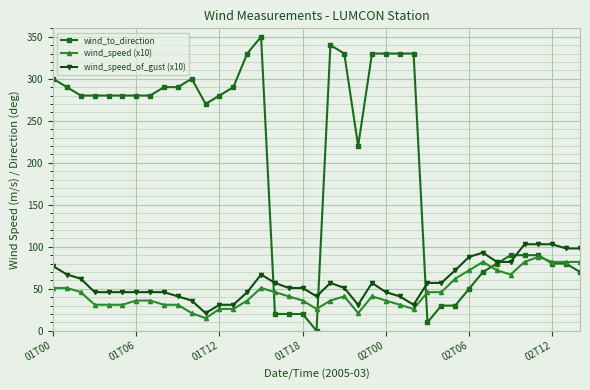

What is the maximum value shown in the chart?

350